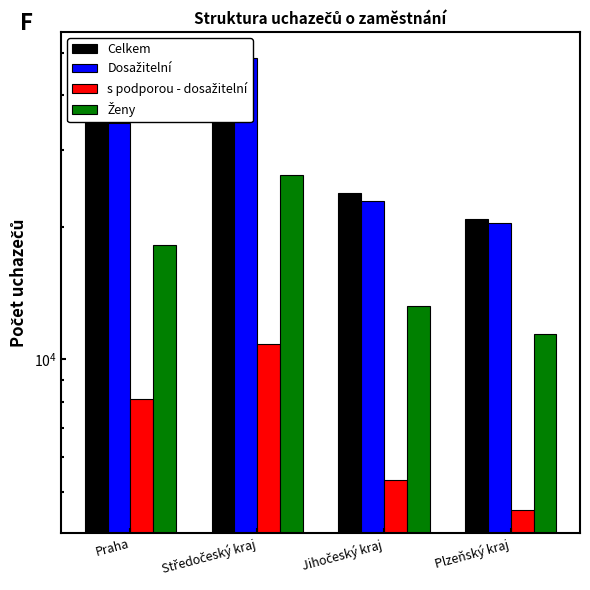

What is the minimum value for s podporou - dosažitelní?

4539